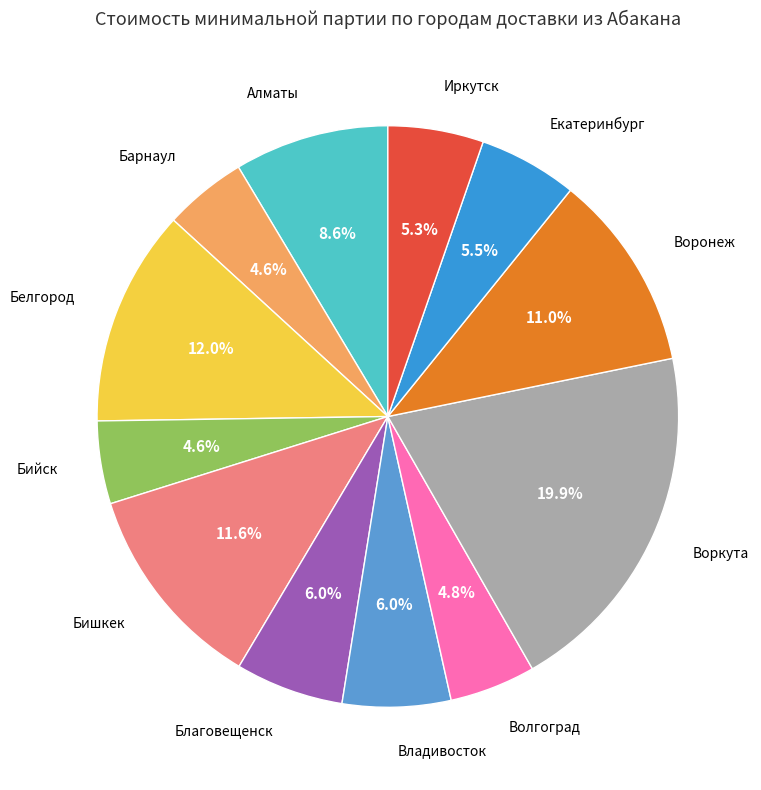

Combined, what portion of the pie is Белгород and Алматы?

20.6%